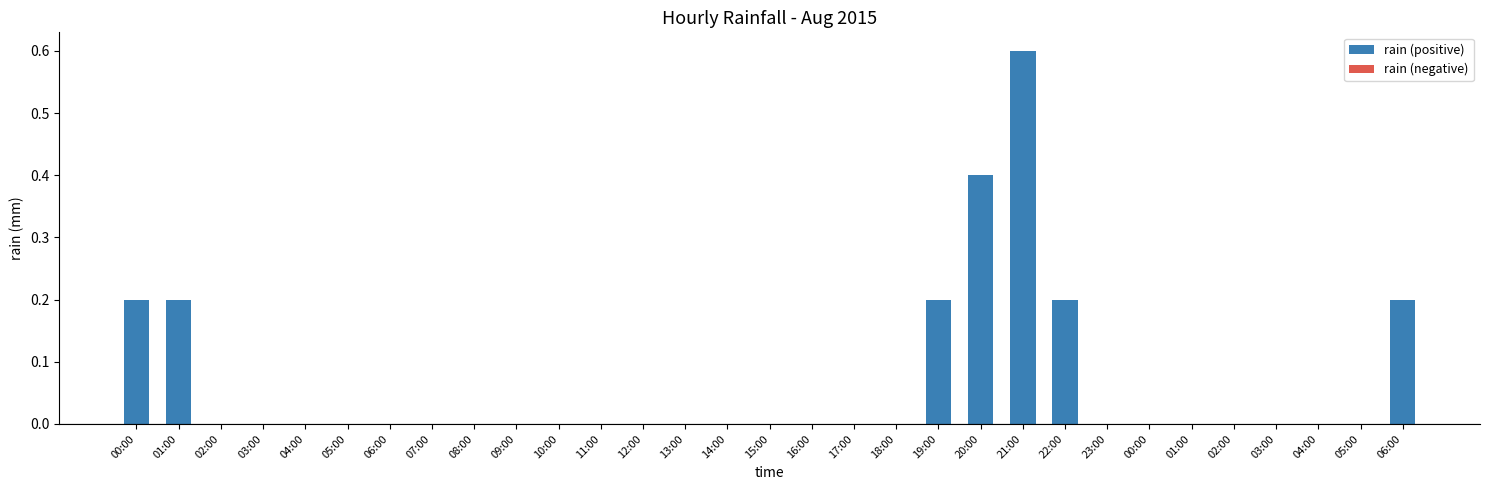

What is the label of the 6th bar from the right?

01:00